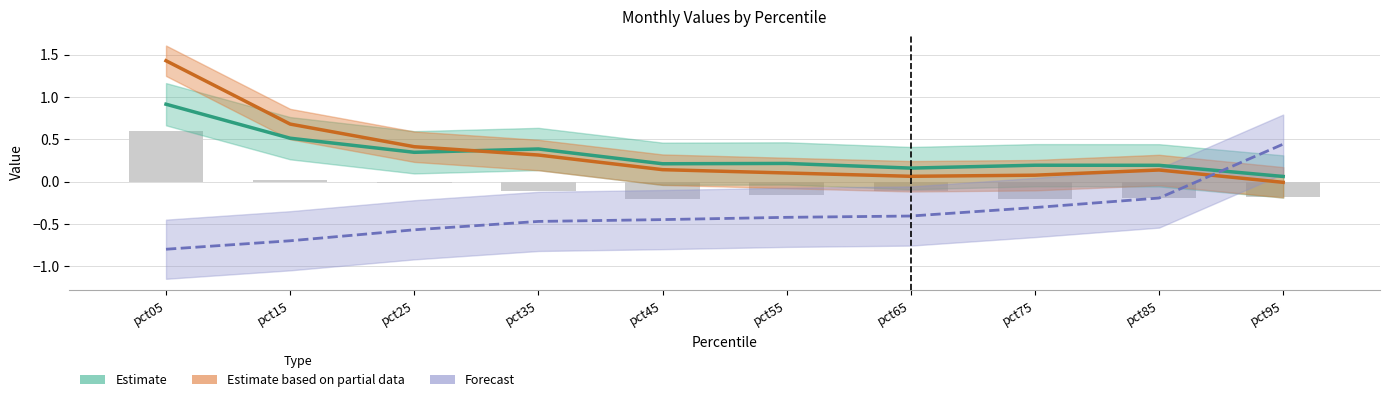

The Jan raw series shows -0.1 at pct35. True or false?

False